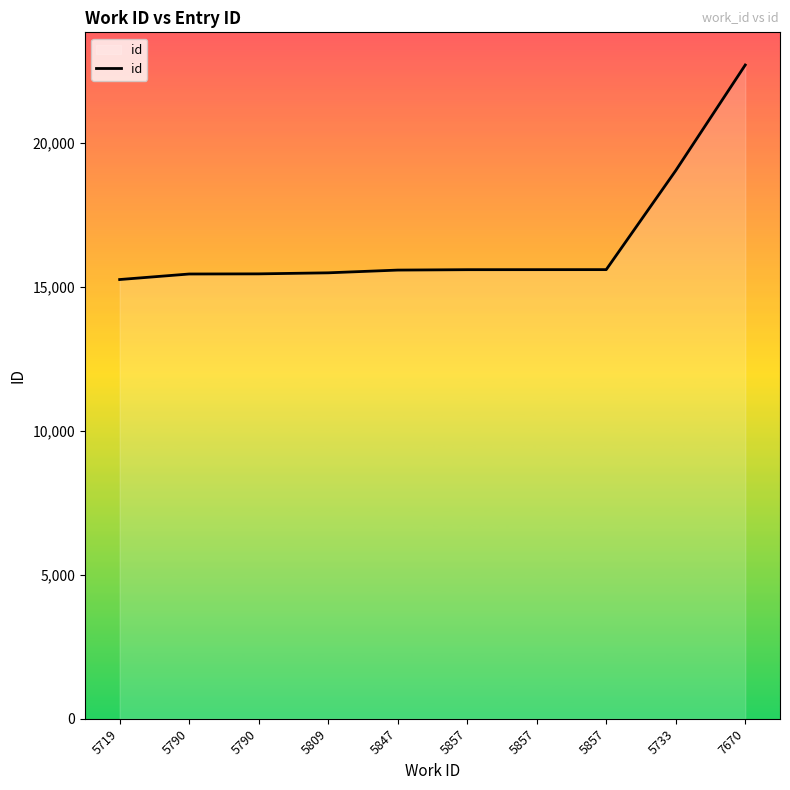

What is the difference between the values at 7670 and 5719?

7446